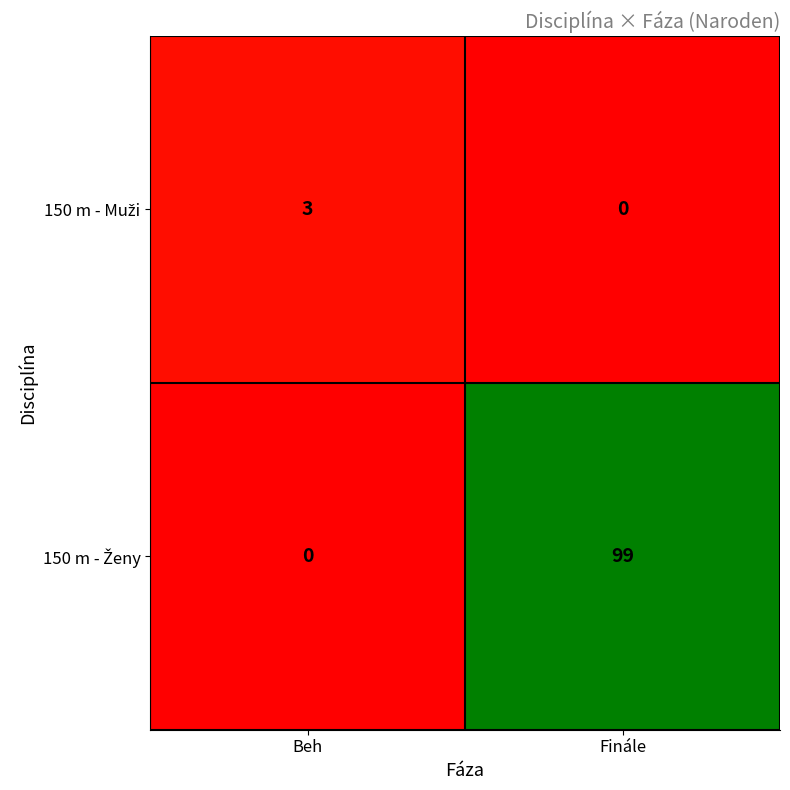

What is the greatest value displayed?

99